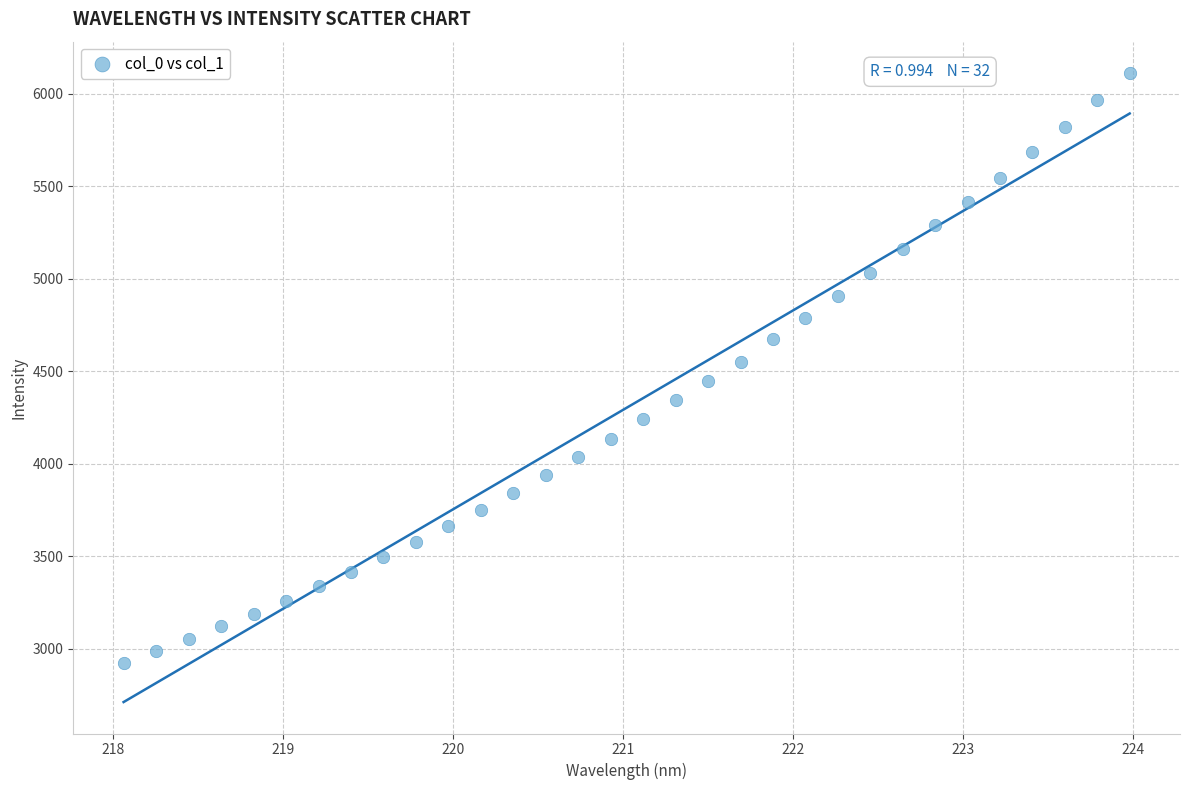

What is the range of X values (max minus min)?

5.9